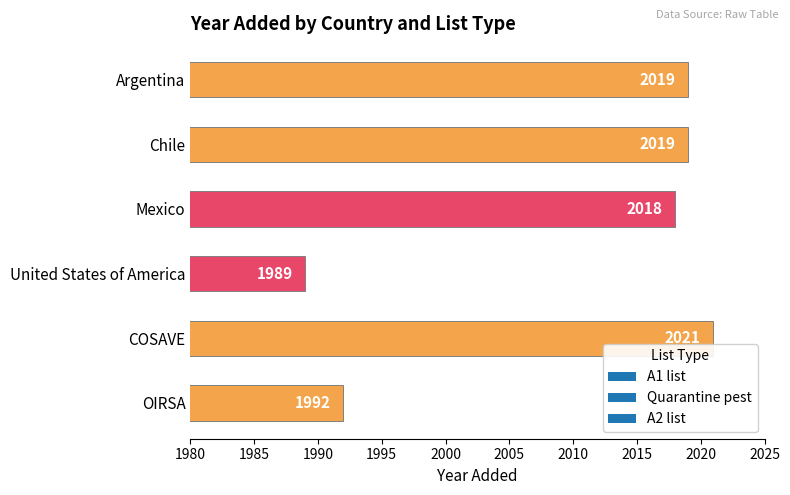

The value at OIRSA is 3504. True or false?

False